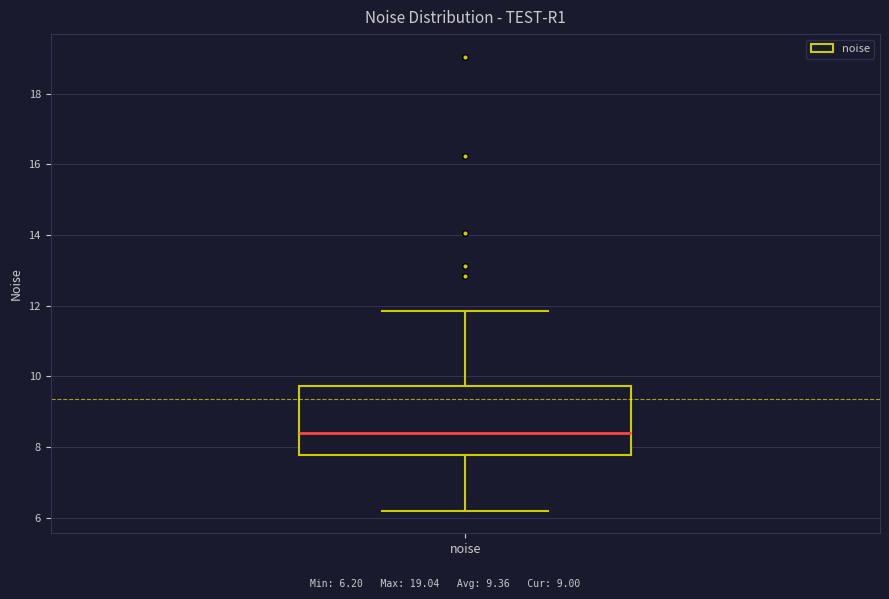

Where does the median line of the box for noise sit on the y-axis? The values are not printed on the chart, so give them approximately, as read against the axis.

8.4